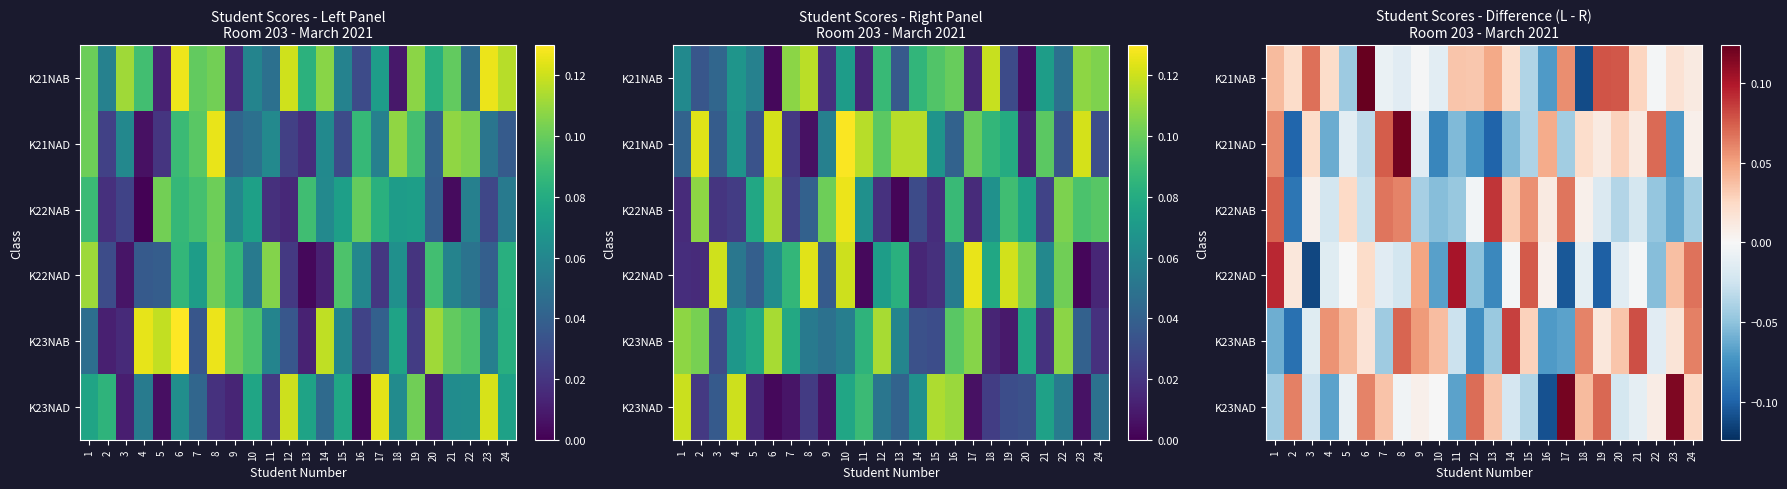

The value of K23NAD at 9 is 0.0. True or false?

True